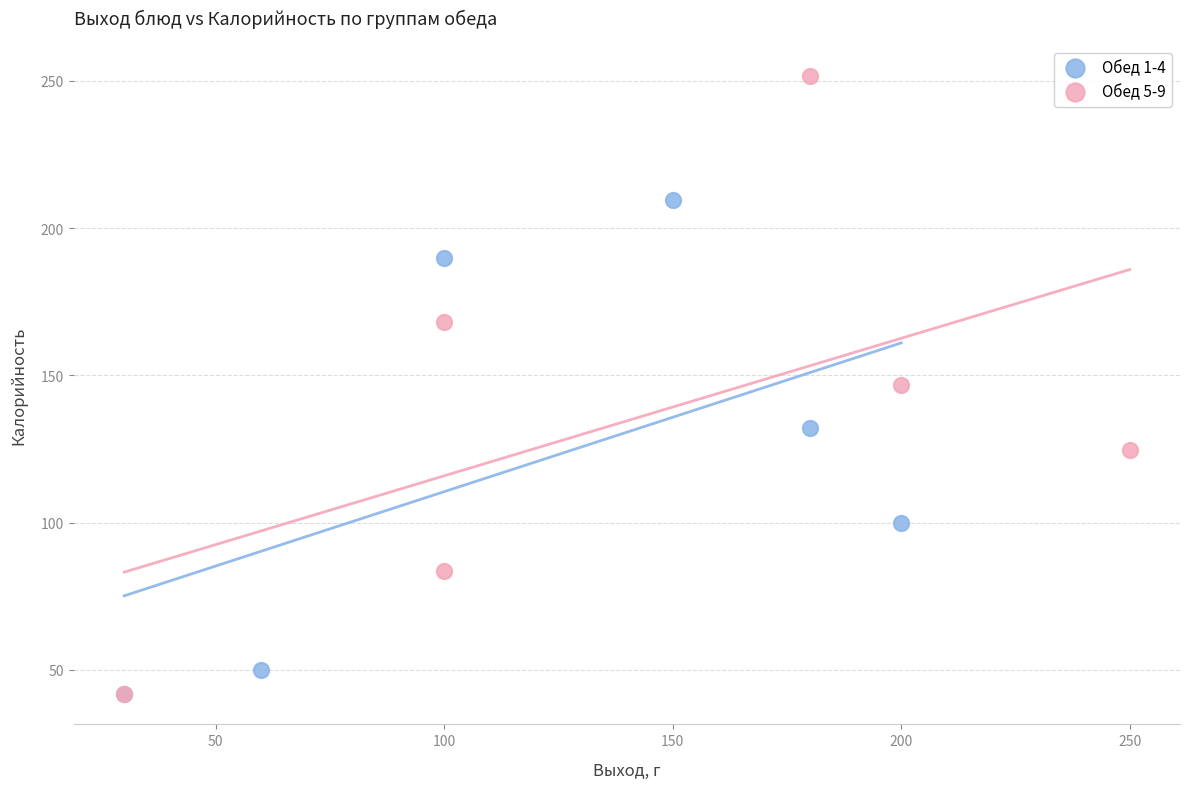

Which series has the widest spread of Y values?

Обед 5-9